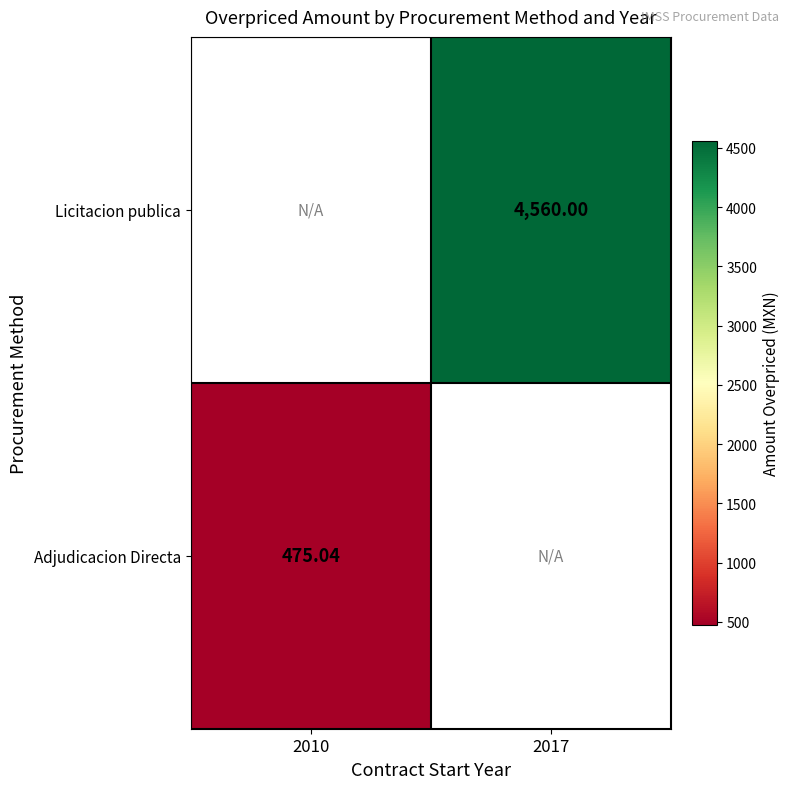

Is it true that Licitacion publica equals 4560.0 at 2017?

True